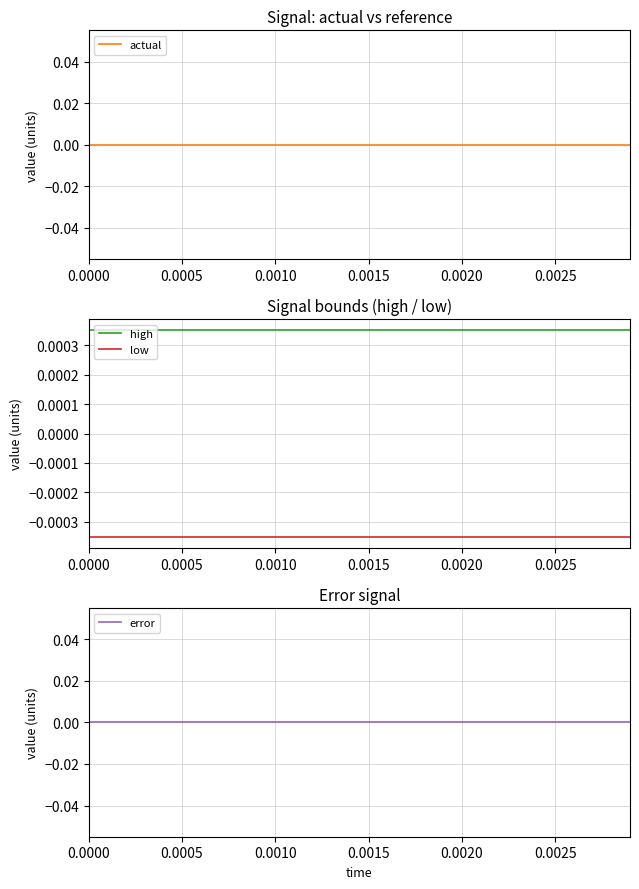

Which series has the largest total across all categories?

high